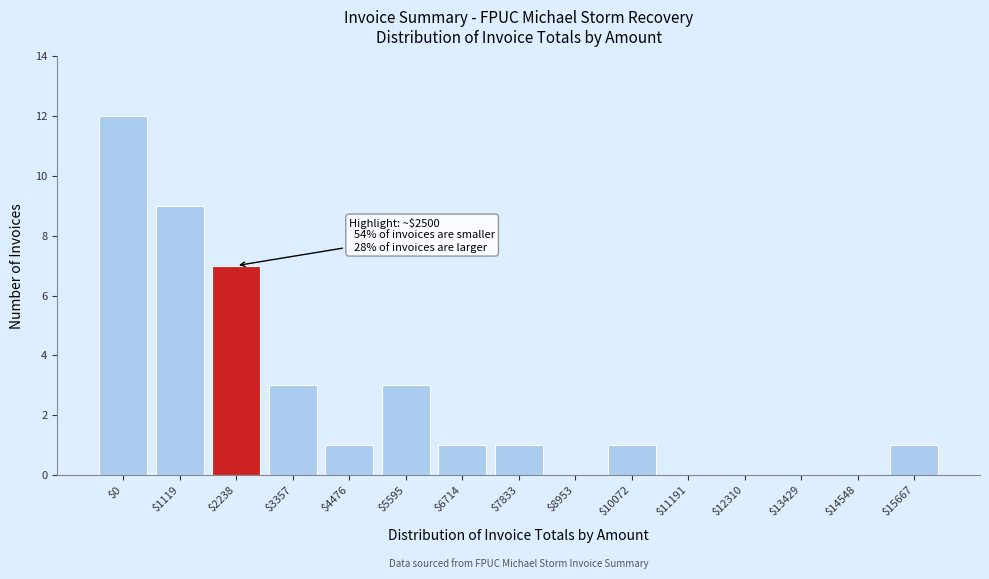

At which category does the chart reach its peak across all series?

$0